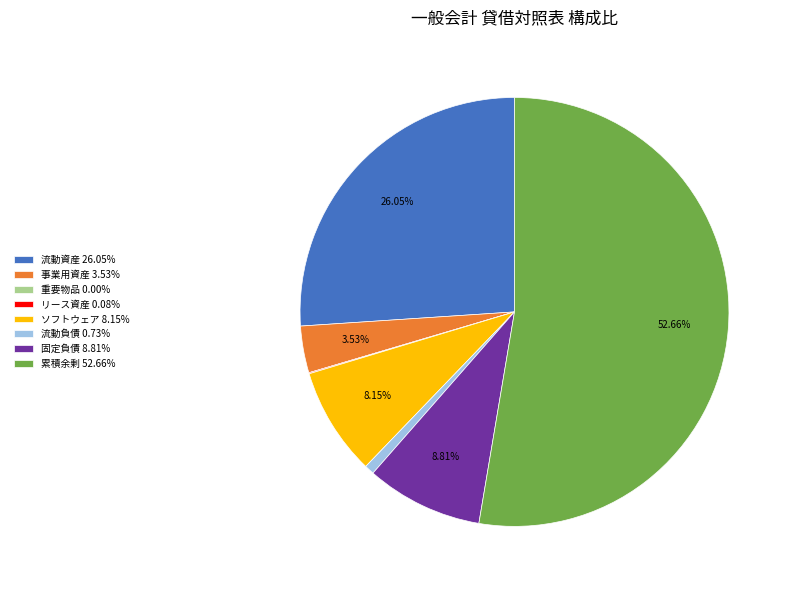

Between 累積余剰 52.66% and ソフトウェア 8.15%, which is larger?

累積余剰 52.66%